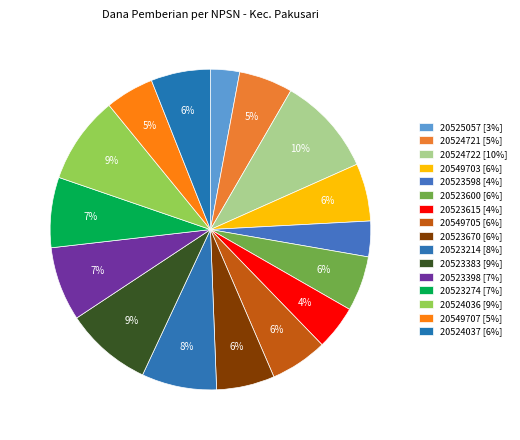

To the nearest percent, what is the difference between the 20549703 and 20523214 slice percentages?

2%